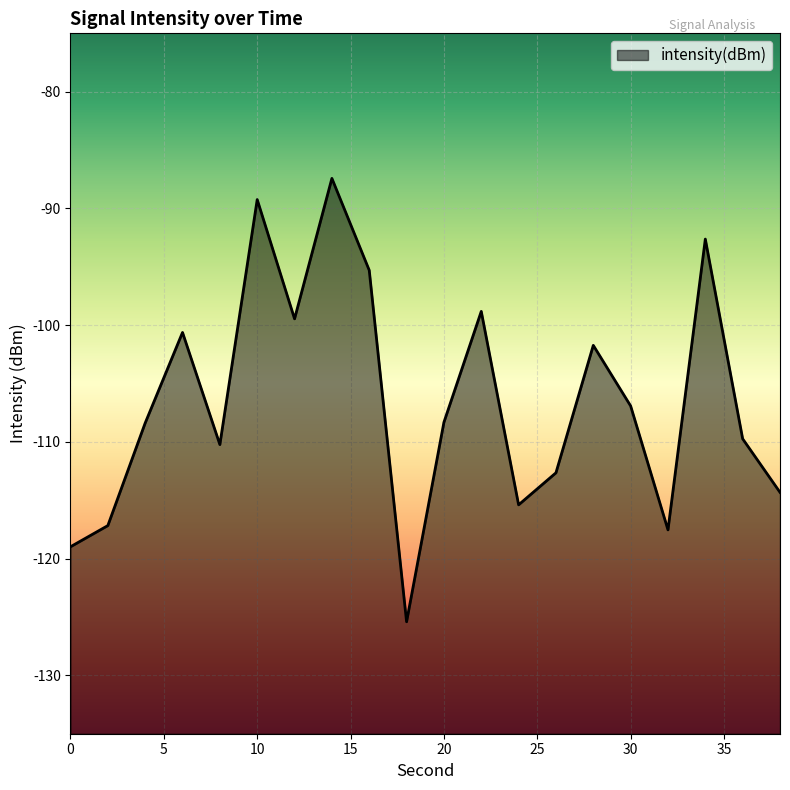

Rank the categories by value from highest to lowest.

14, 10, 34, 16, 22, 12, 6, 28, 30, 20, 4, 36, 8, 26, 38, 24, 2, 32, 0, 18